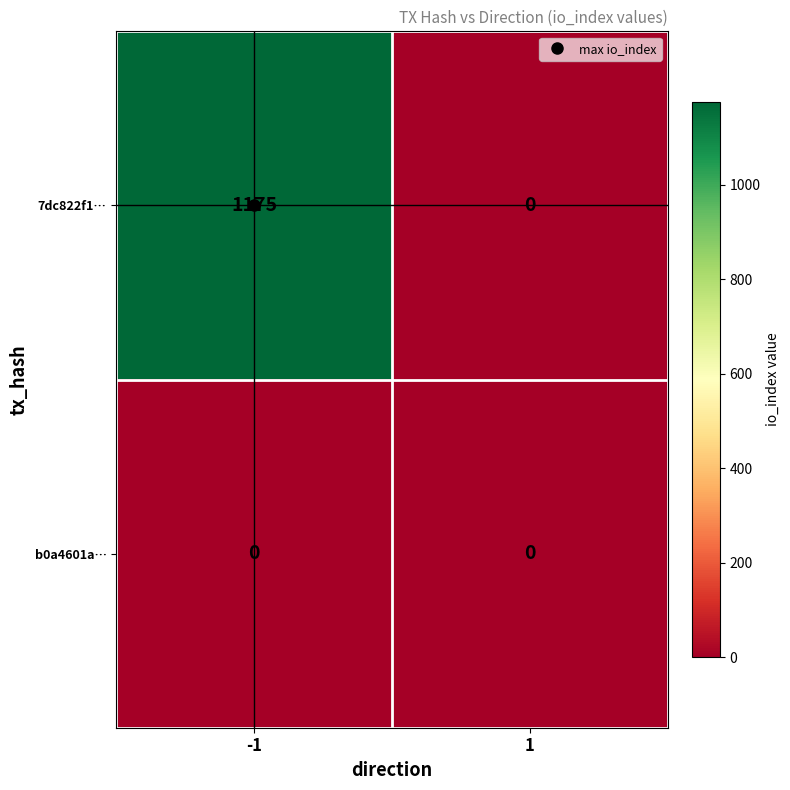

The b0a4601a… series shows 0 at 1. True or false?

True